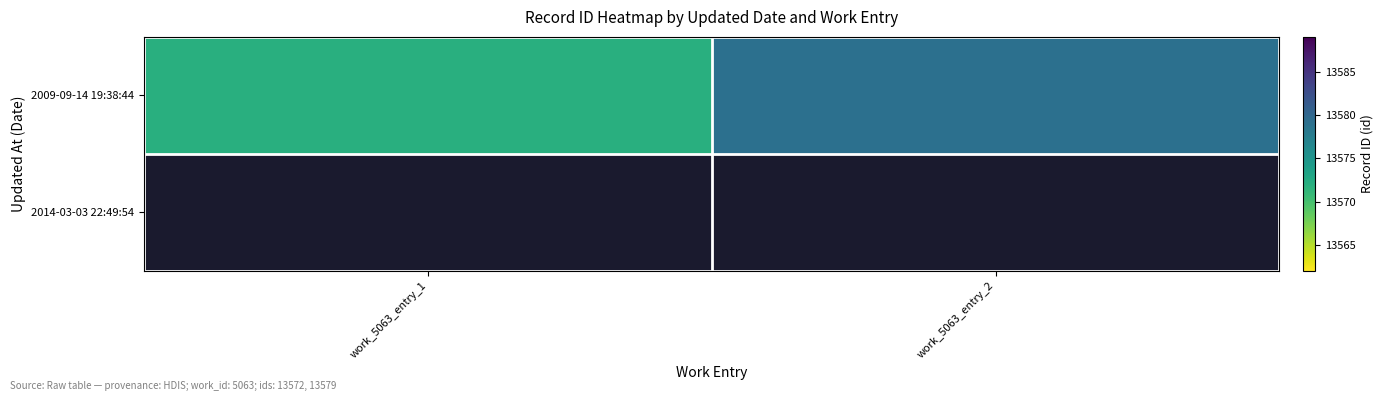

Rank the categories by value from highest to lowest.

work_5063_entry_2, work_5063_entry_1